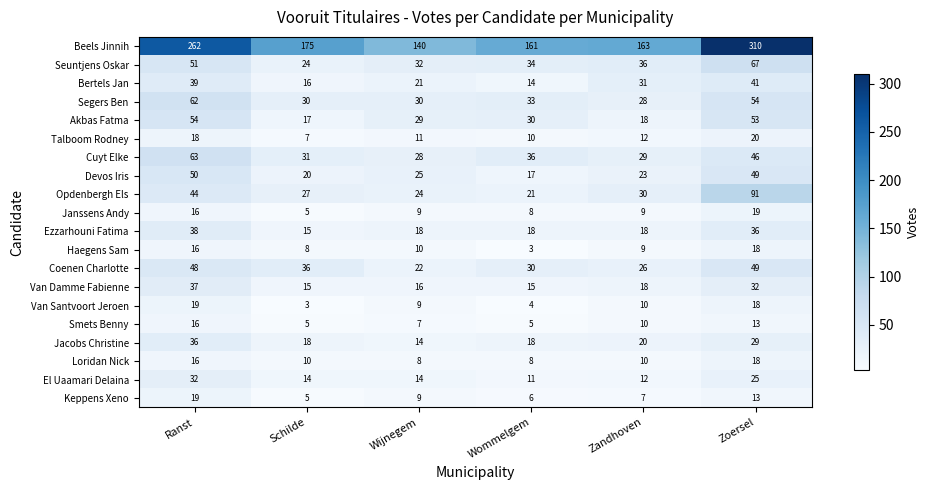

The Van Santvoort Jeroen series shows 4 at Wommelgem. True or false?

True